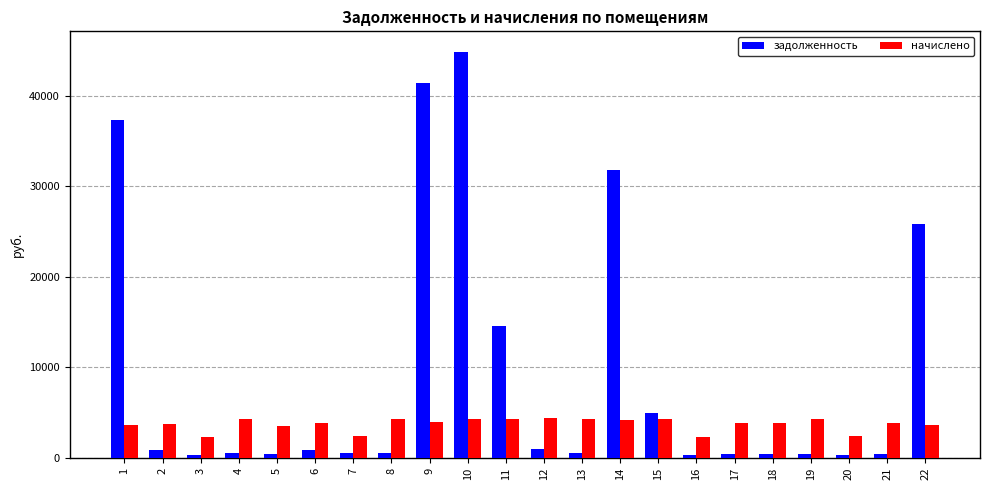

At 19, list the series in order from largest to smallest.

начислено, задолженность